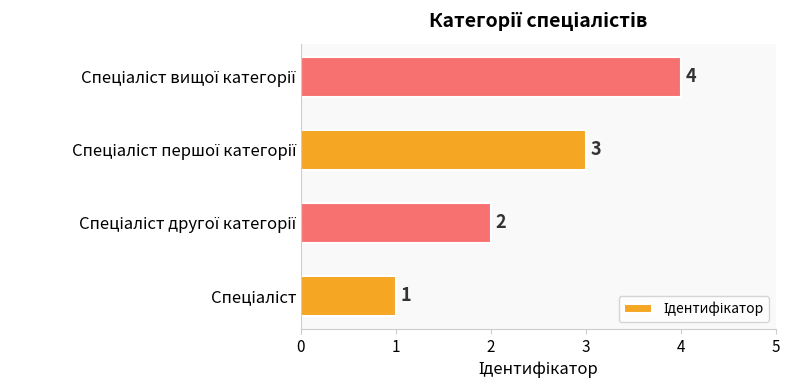

How many values are between 2 and 4?

3